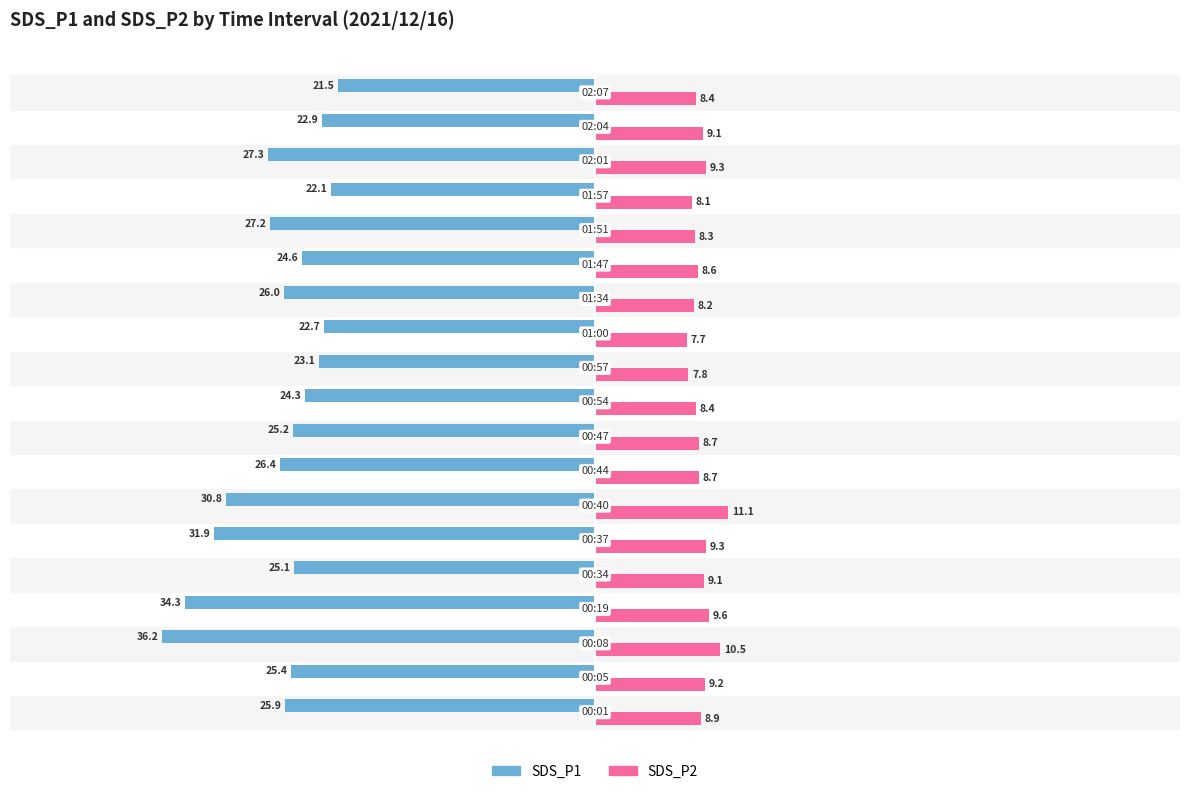

Which series has the largest total across all categories?

SDS_P2